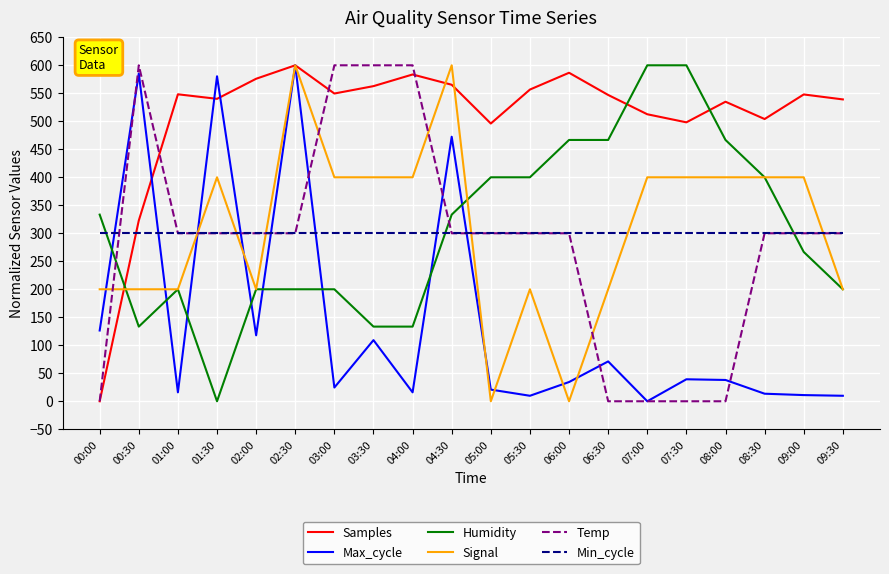

Which category has the lowest value in the Samples series?

00:00